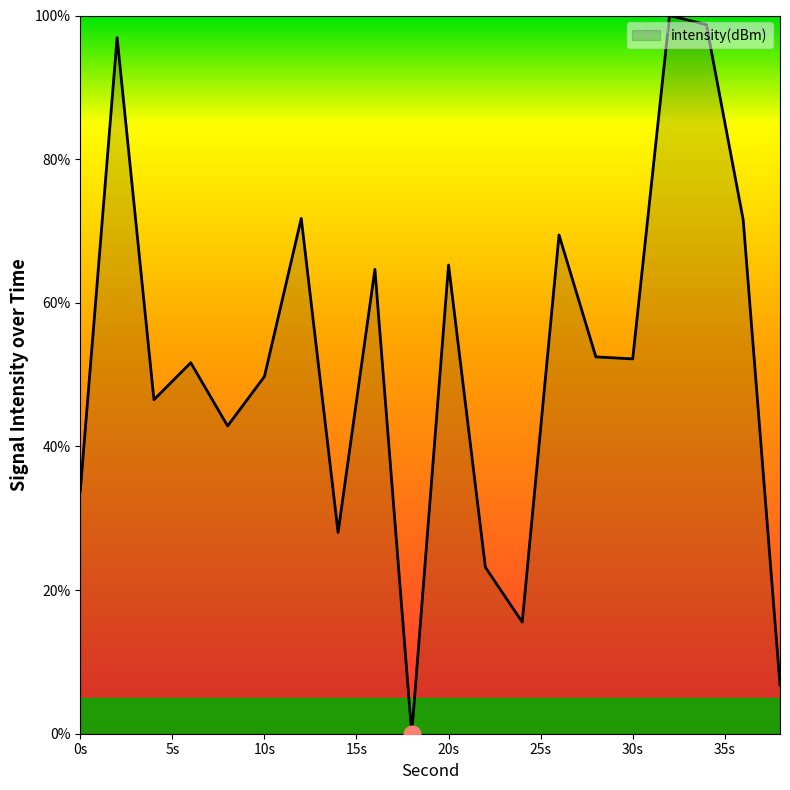

What is the greatest value displayed?

100.0